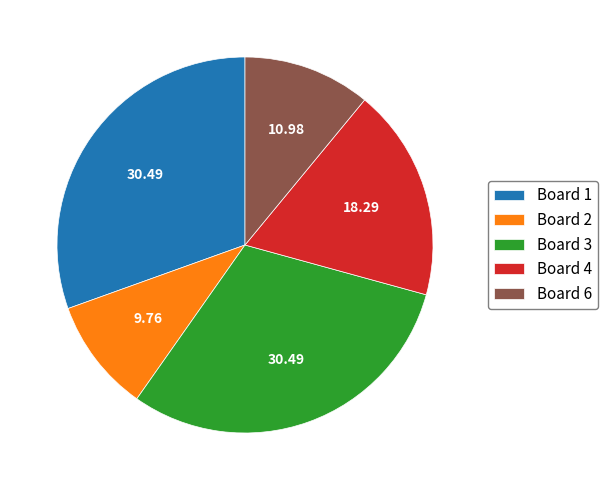

Between Board 1 and Board 2, which is larger?

Board 1